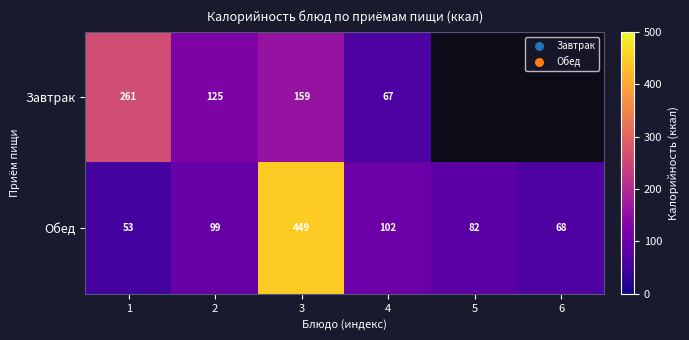

At how many categories does at least one series exceed 292?

1